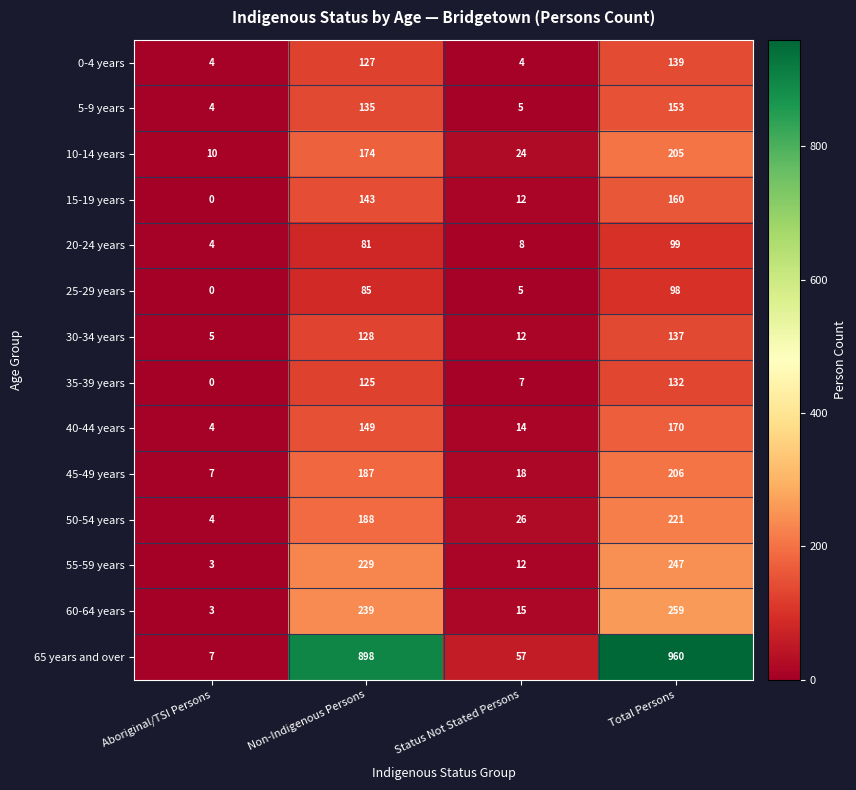

What value does the 55-59 years series have at Status Not Stated Persons, to the nearest 10?

10